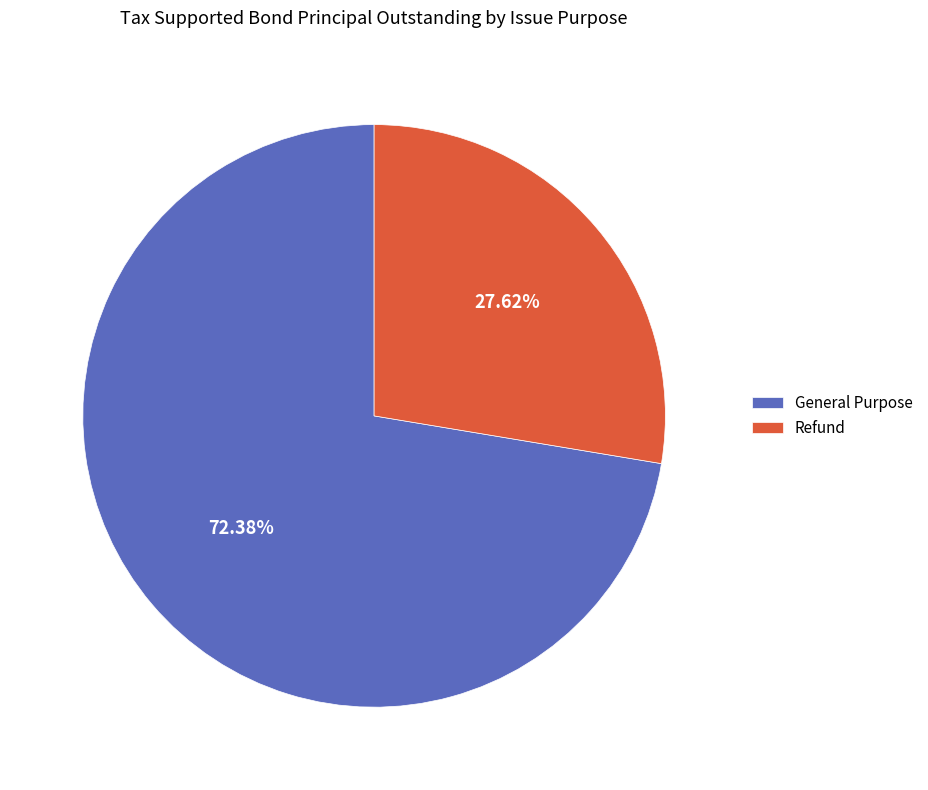

What percentage do General Purpose and Refund together represent?

100.0%